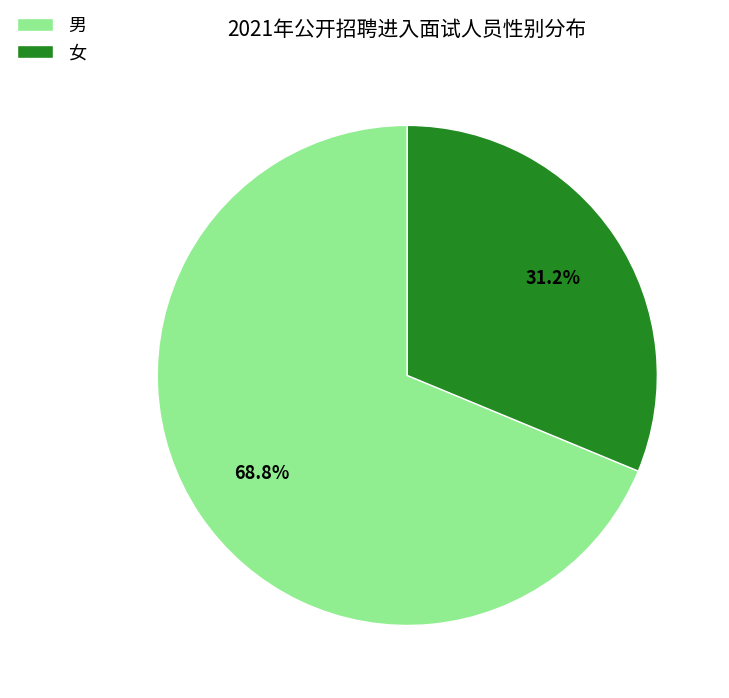

Does 女 represent more than half of the total?

No